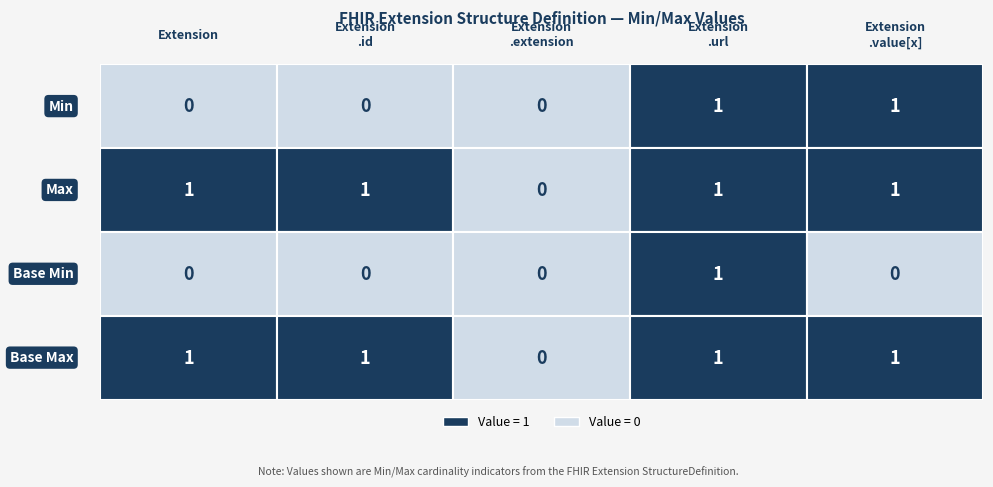

Is the value of Extension at 2 greater than the value of Extension.value[x] at 1?

No